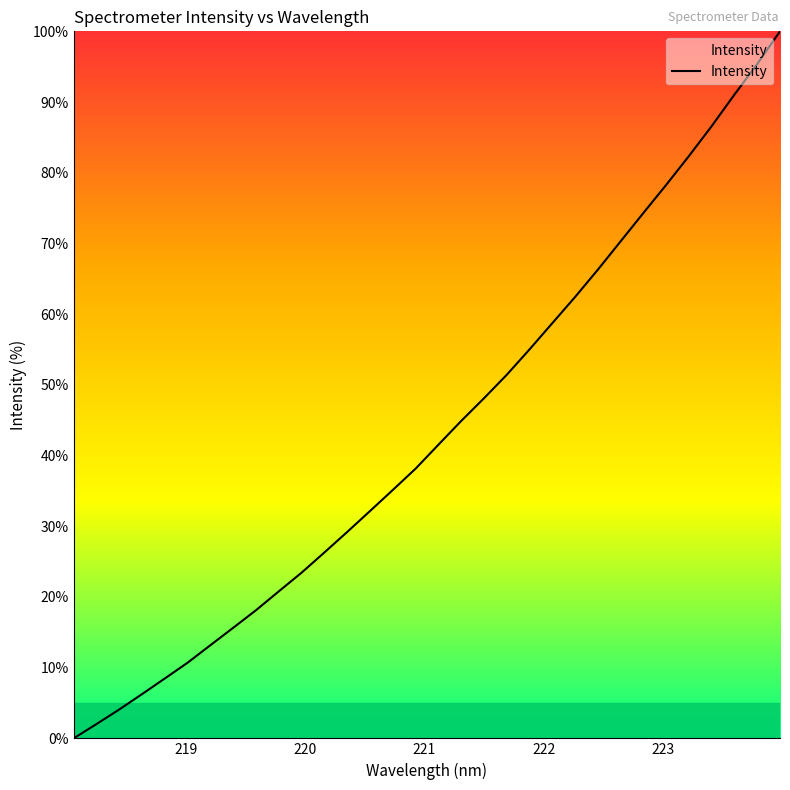

How many positive values are there?

31